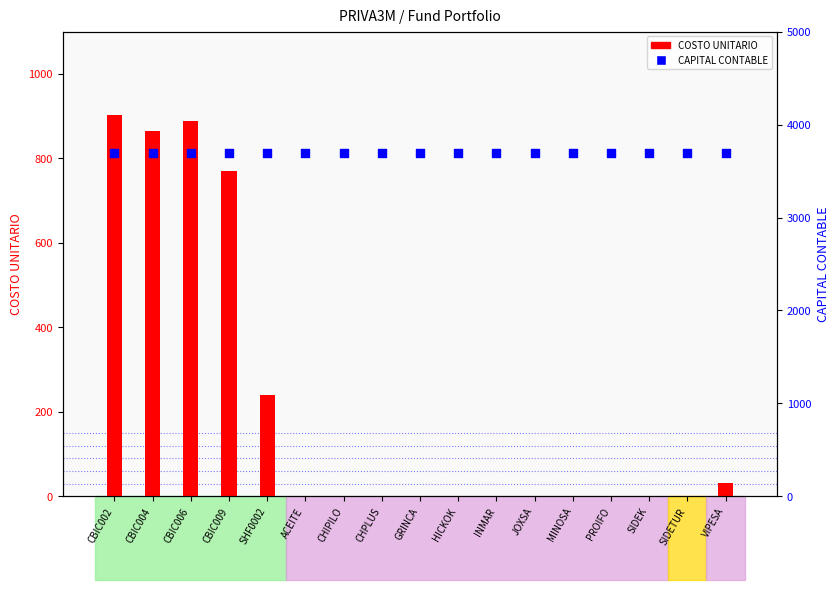

Which series has the widest spread of Y values?

COSTO UNITARIO